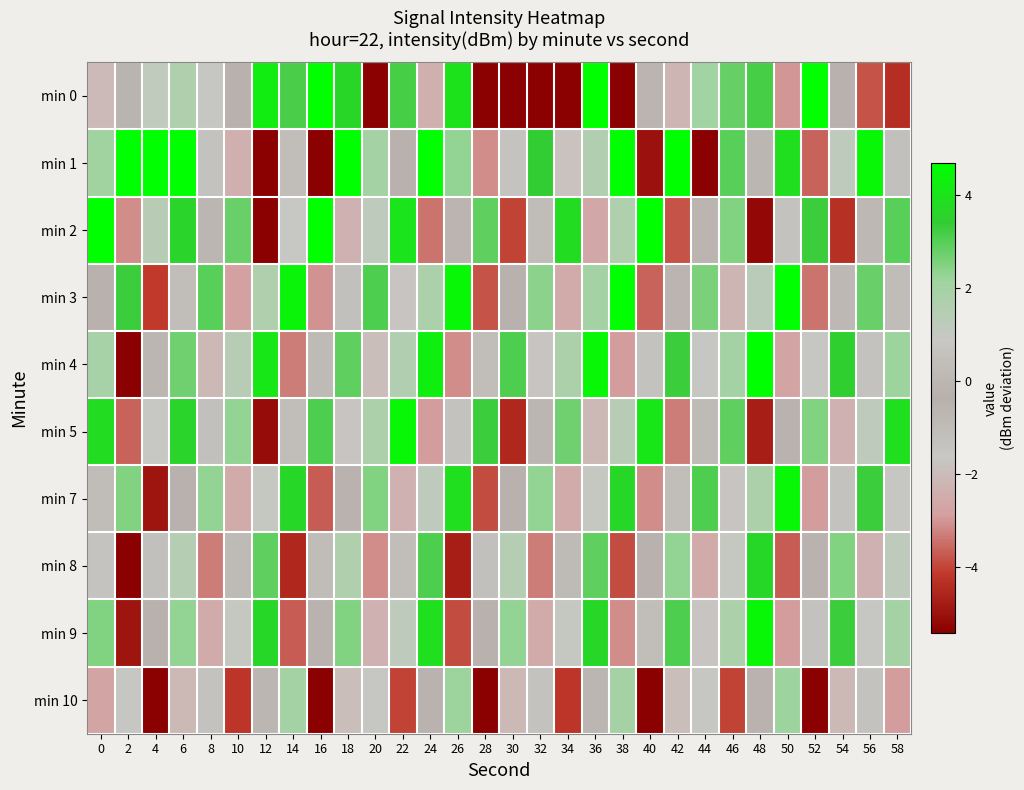

Which label corresponds to the largest value in the chart?

52